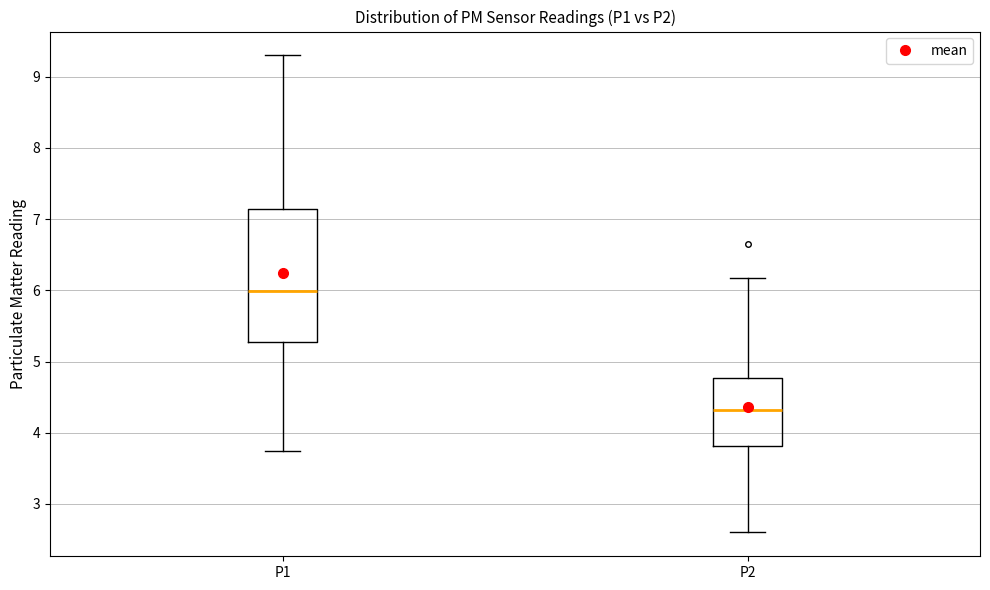

Reading left to right, read every box against the y-axis: the position of its median line, the range the box covers, and the ends of its whiskers. The values are not printed on the chart, so give them approximately, as read against the axis.

P1: median 6.0, box 5.3 to 7.1, whiskers 3.8 to 9.3
P2: median 4.3, box 3.8 to 4.8, whiskers 2.6 to 6.2